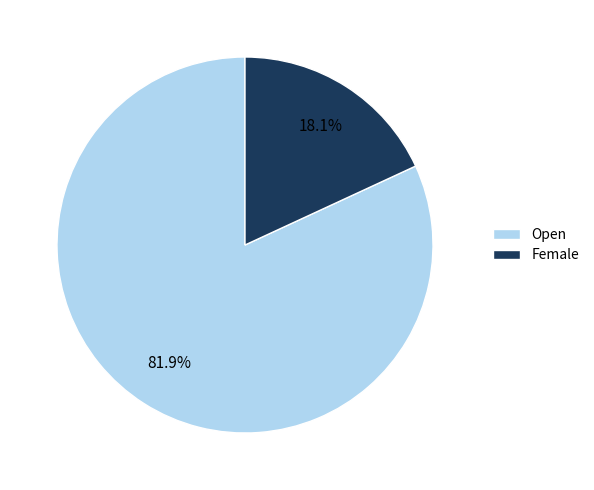

The Female slice represents 25% of the pie. True or false?

False